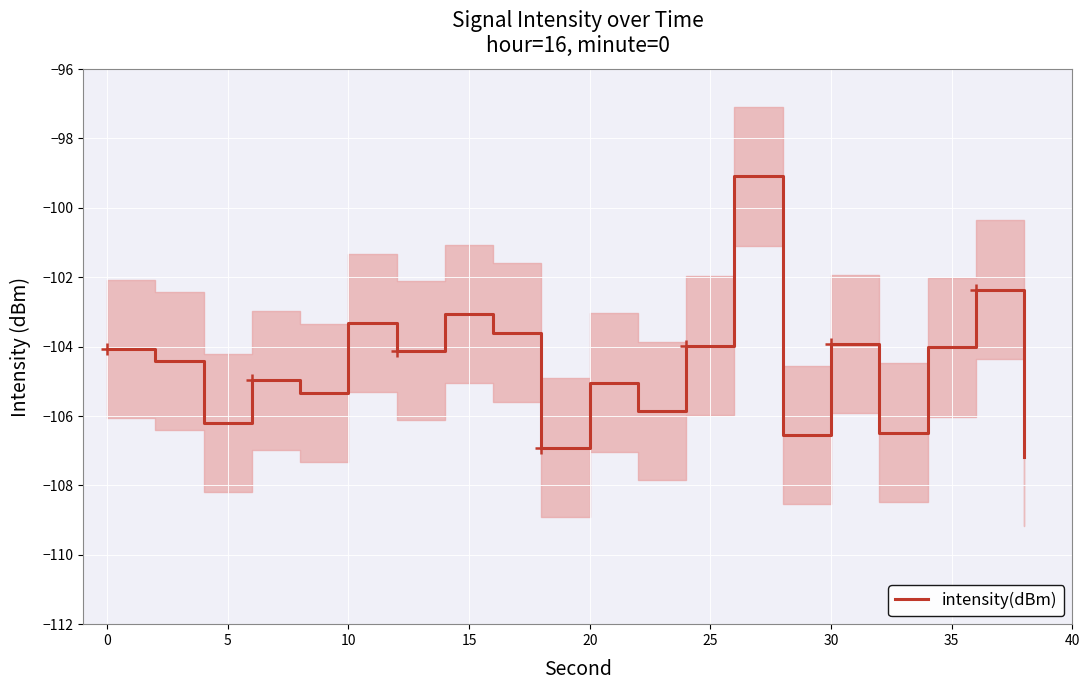

What is the minimum value for intensity(dBm)?

-107.2